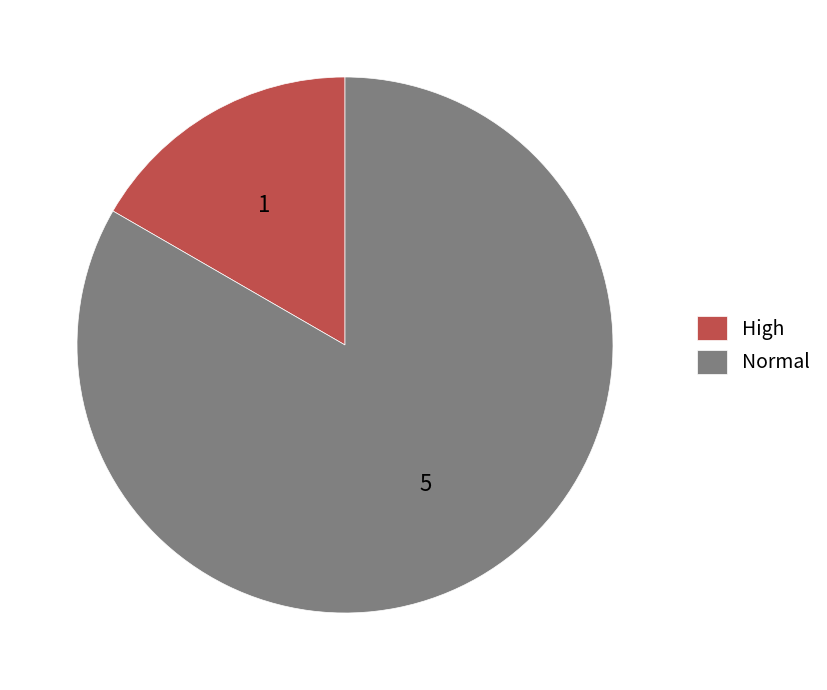

Rank the categories by value from highest to lowest.

Normal, High